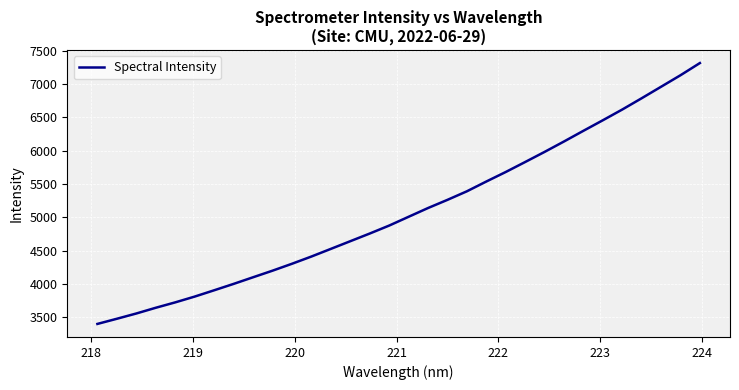

What is the greatest value displayed?

7316.9